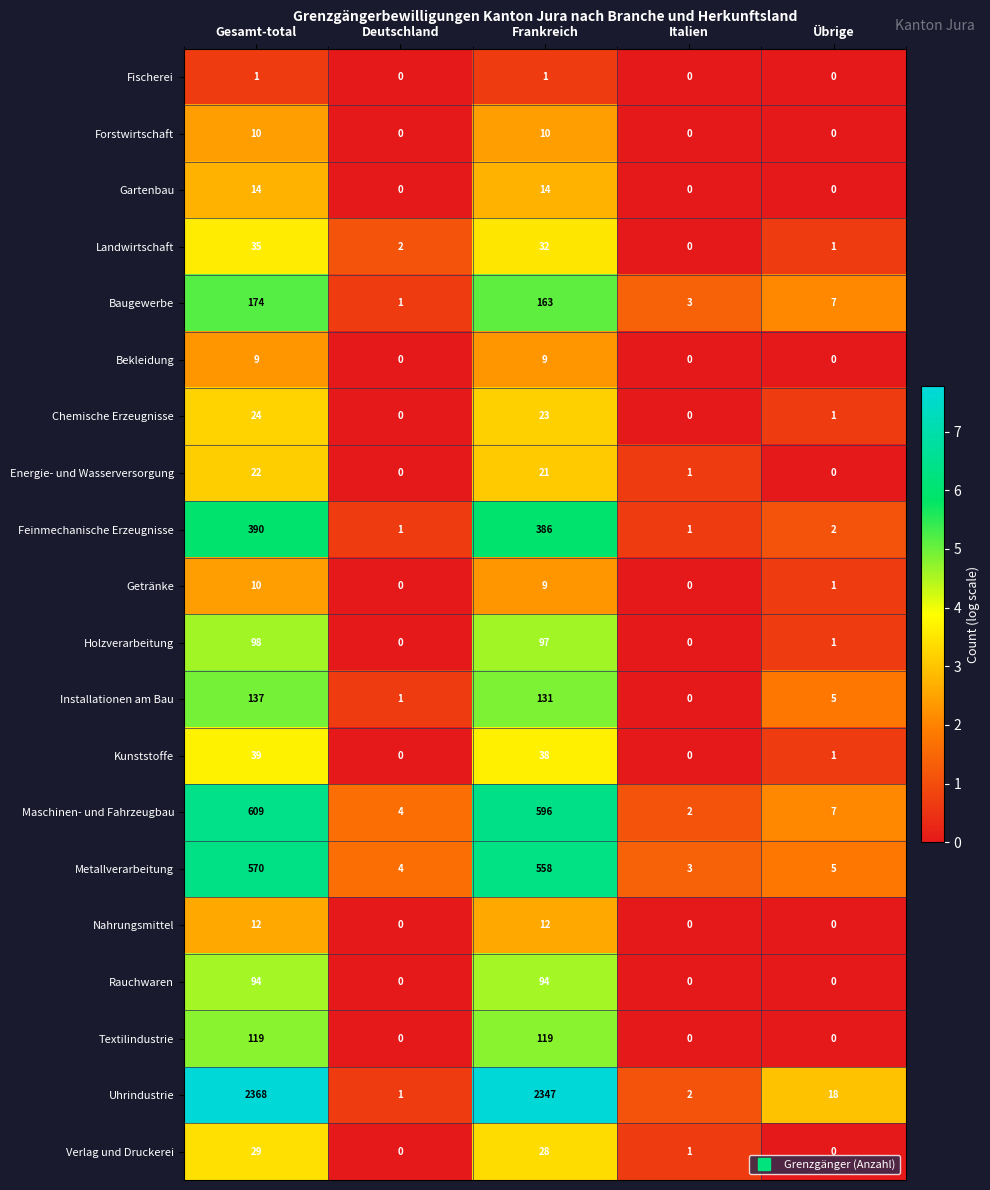

At which label is Verlag und Druckerei closest to 14?

Italien